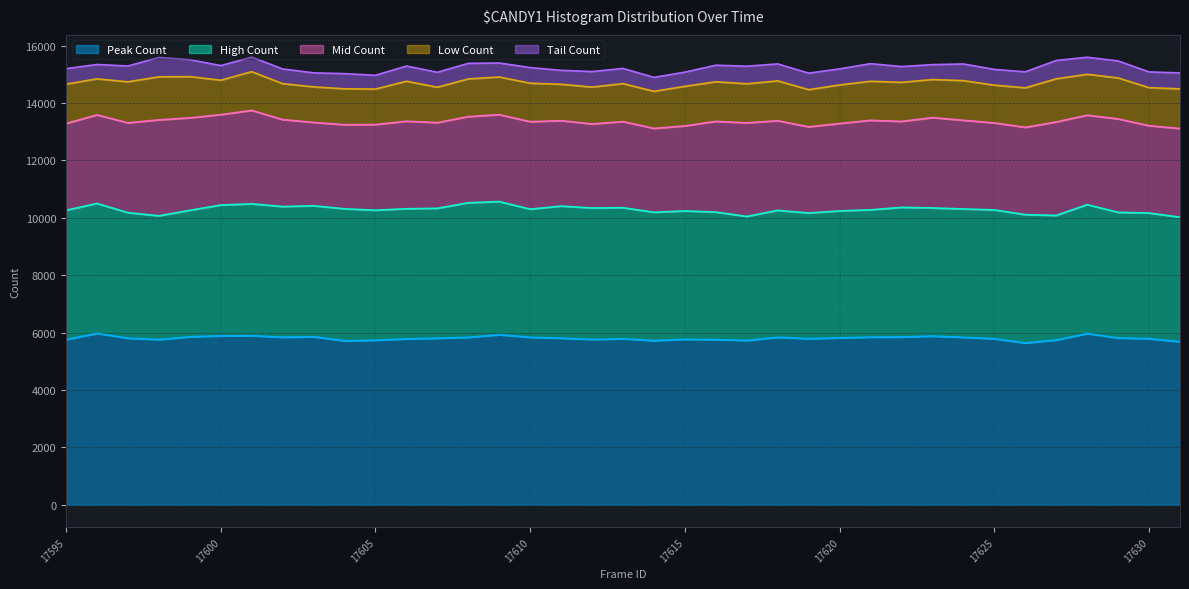

What is the value of the High Count point at the 3rd from the left?

4373